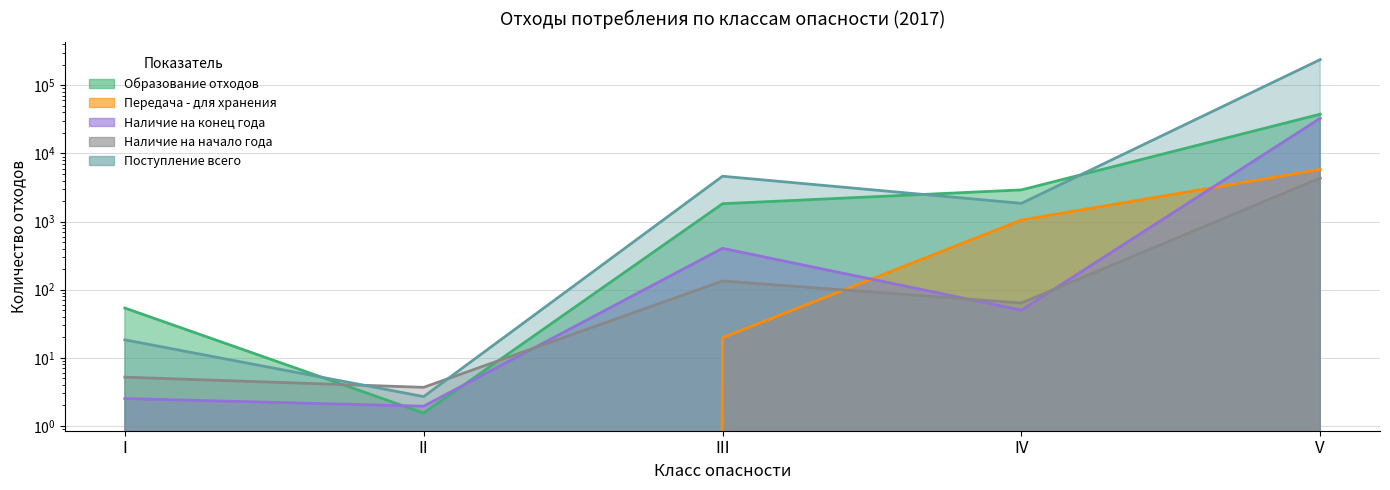

True or false: Передача - для хранения and Образование отходов intersect in this chart.

False